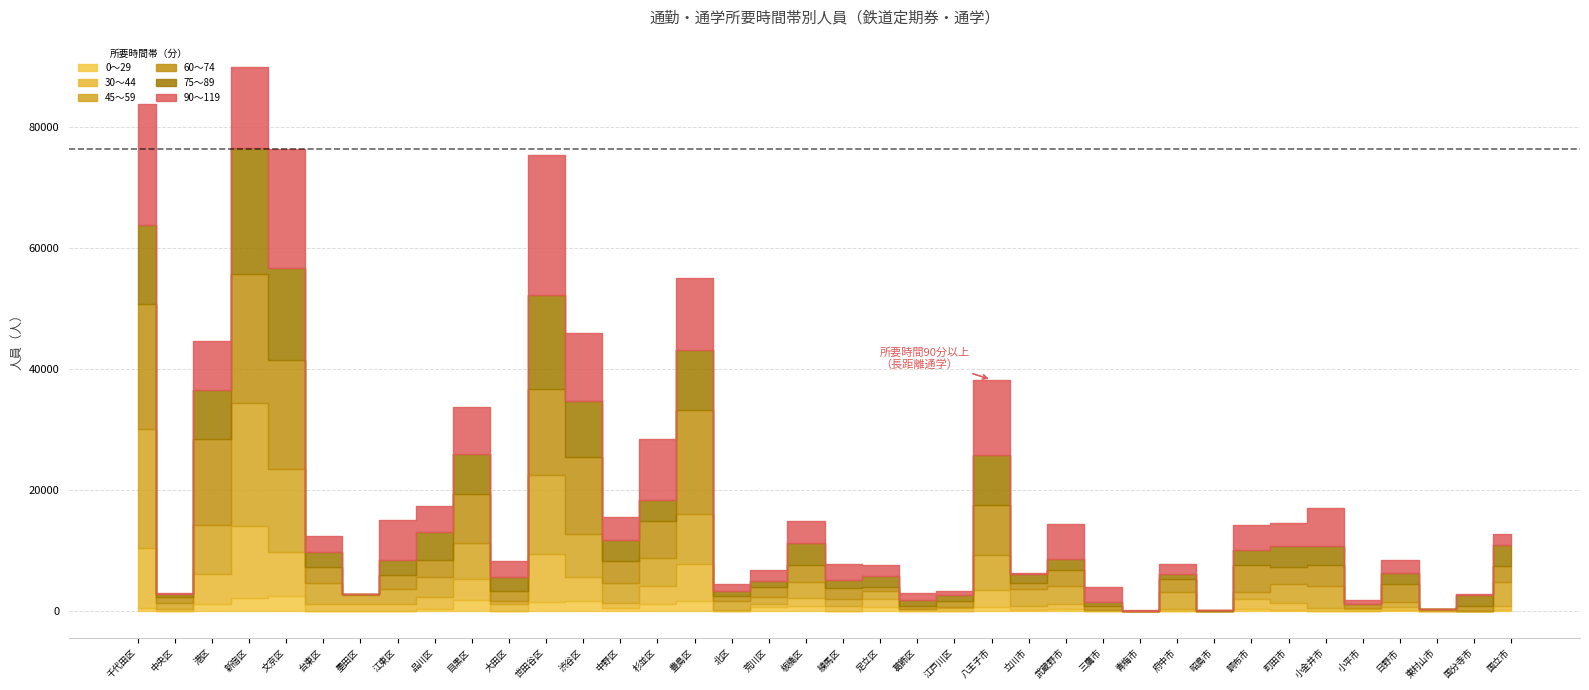

What position from the left is 文京区?

5